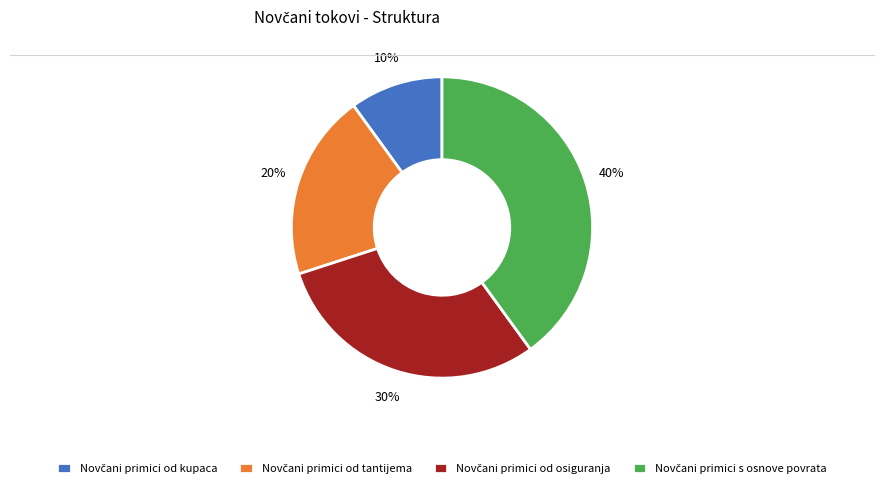

To the nearest percent, what is the difference between the largest and smallest slice percentages?

30%